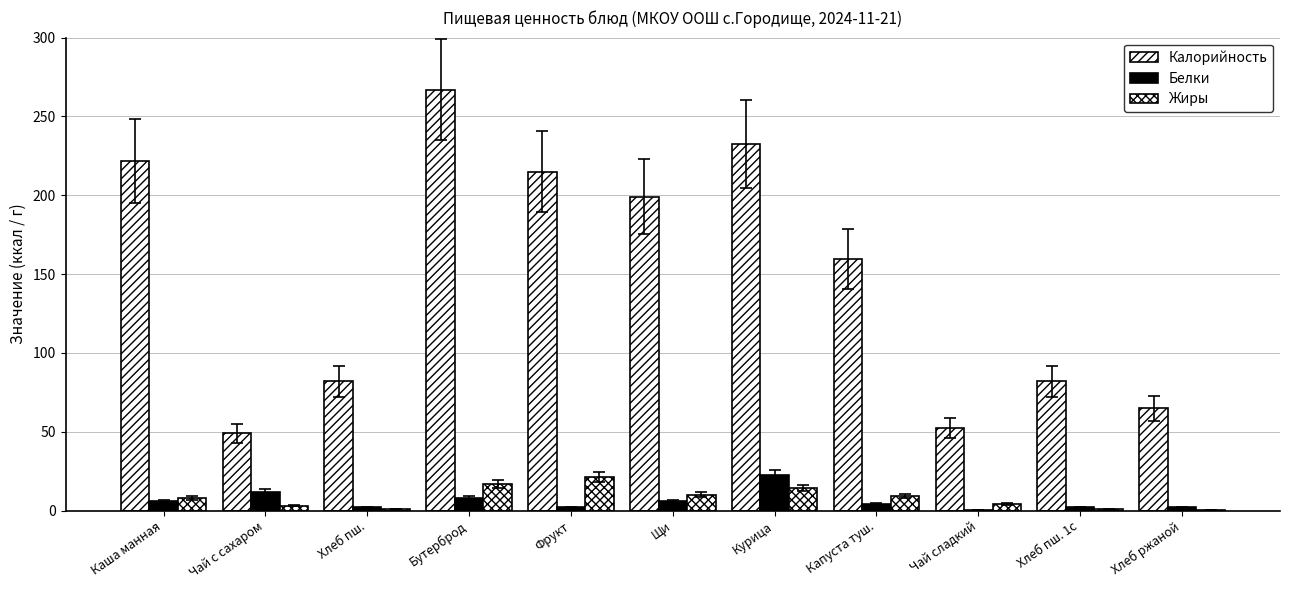

How many categories are shown in the chart?

11